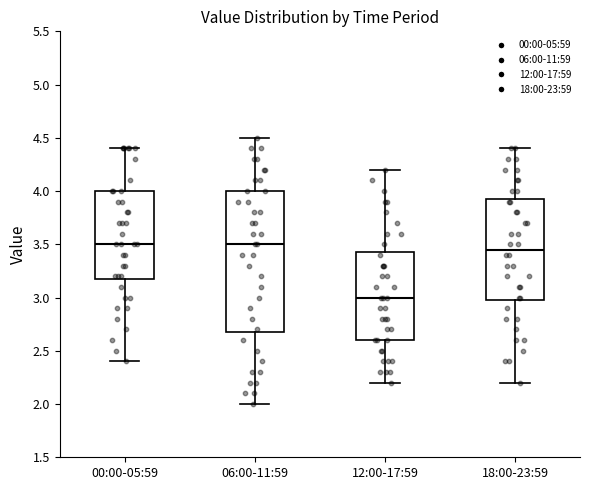

Which box is the tallest, from its lower edge to its upper edge?

06:00-11:59